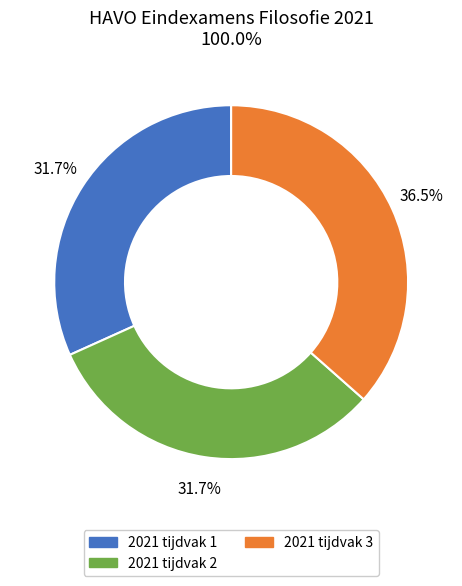

The 2021 tijdvak 1 slice represents 32% of the pie. True or false?

True